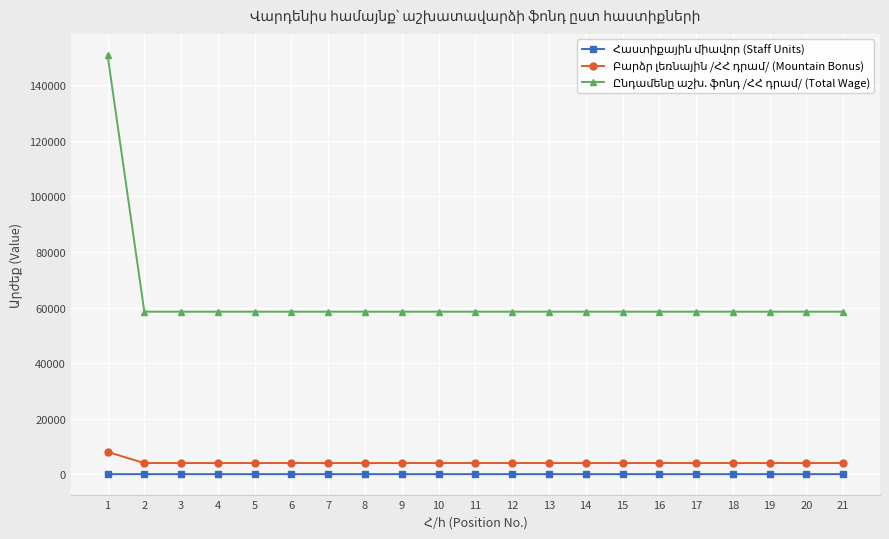

What is the maximum value shown in the chart?

151000.0